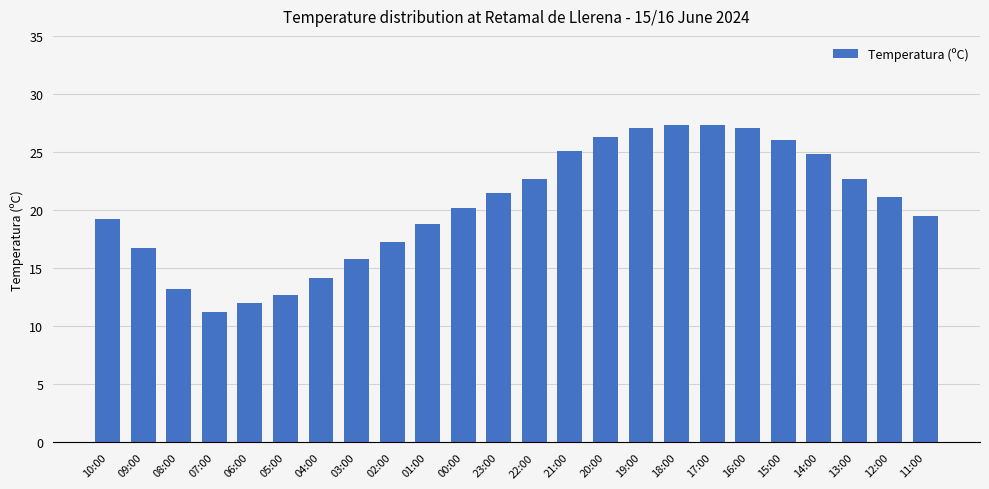

Are the bars horizontal?

No